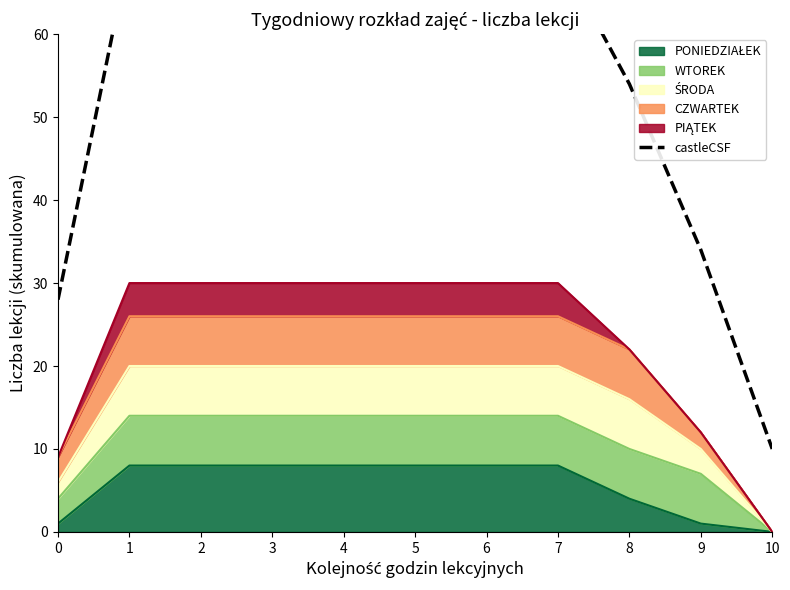

What is the difference between the maximum and minimum values?

60